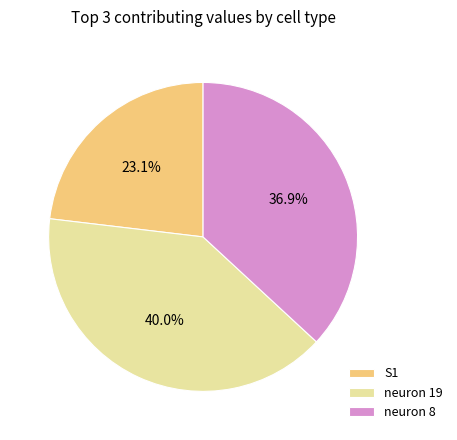

True or false: neuron 19 accounts for 53% of the total.

False